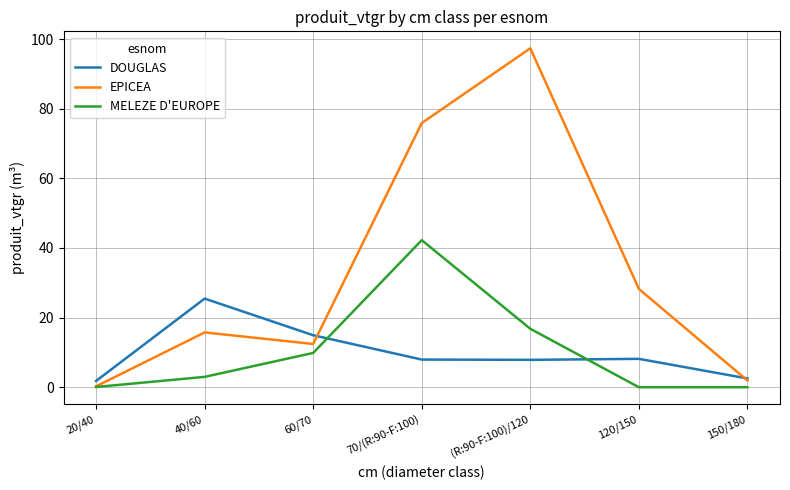

Which series has the largest range (max minus min)?

EPICEA